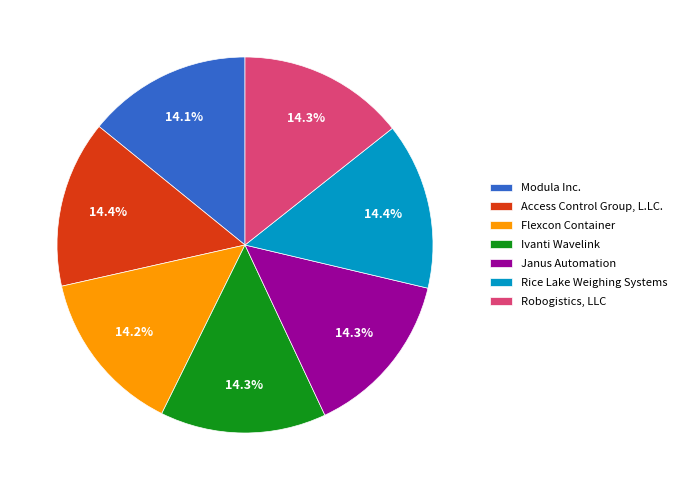

Is it true that Robogistics, LLC is 14% of the pie?

True